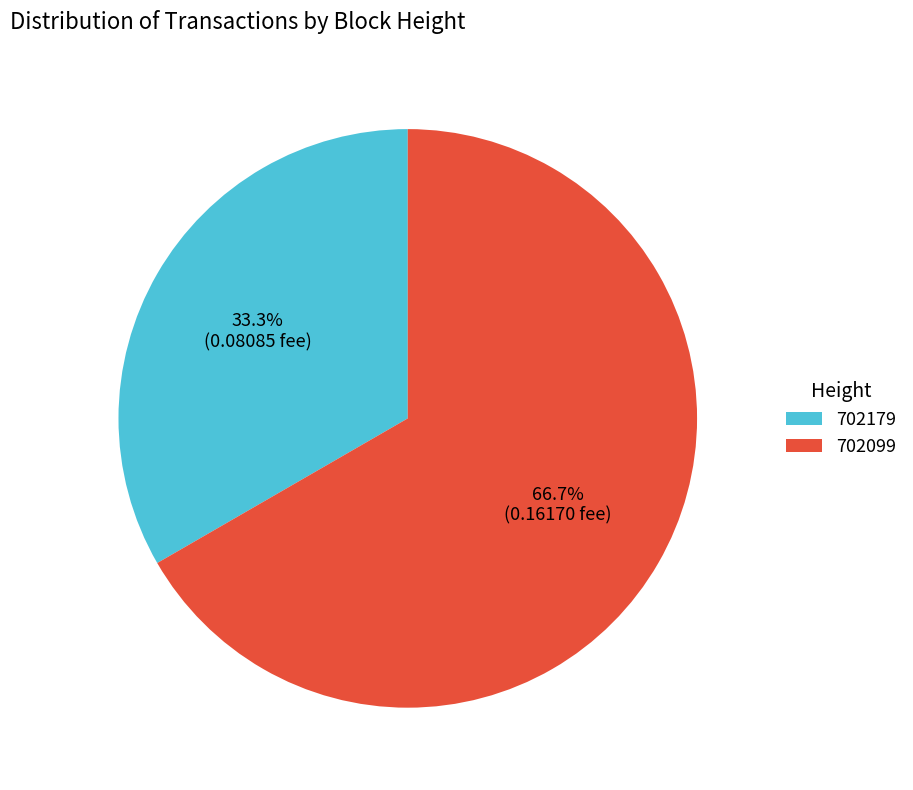

Rank the categories by value from highest to lowest.

702099, 702179